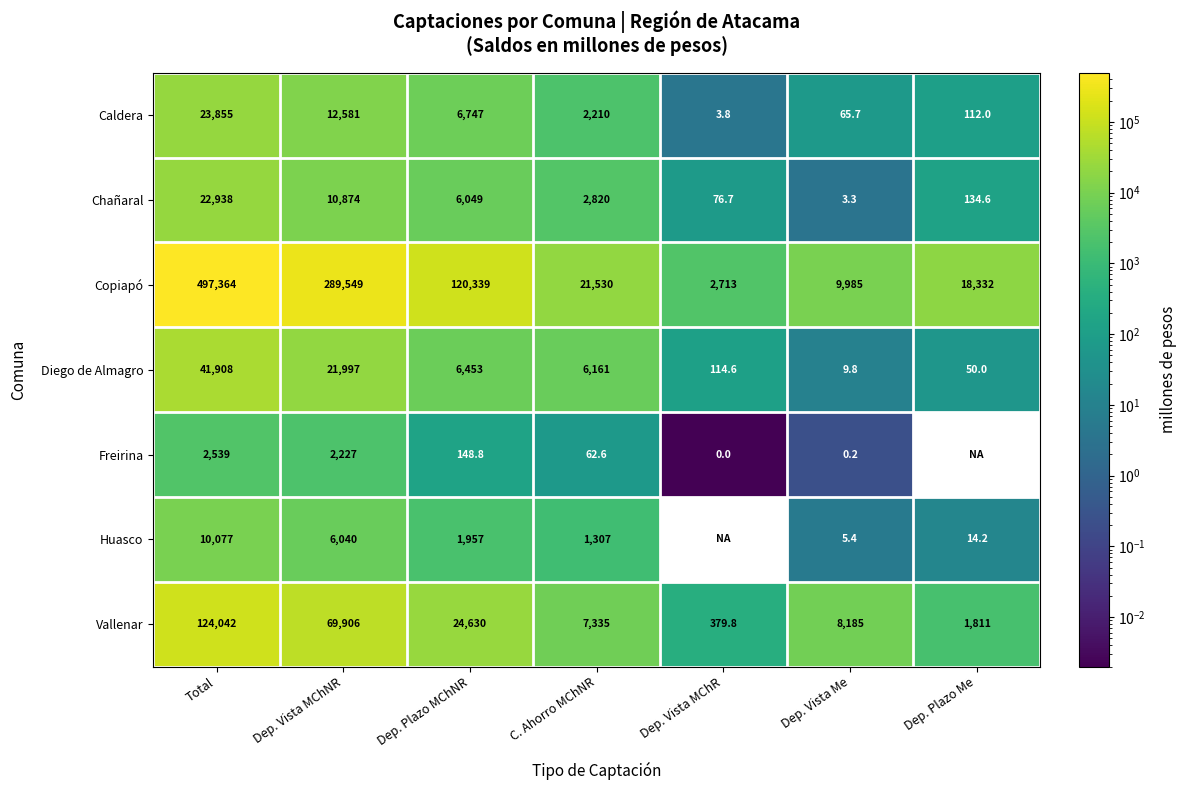

Where does the Diego de Almagro series first go above 6161?

Total